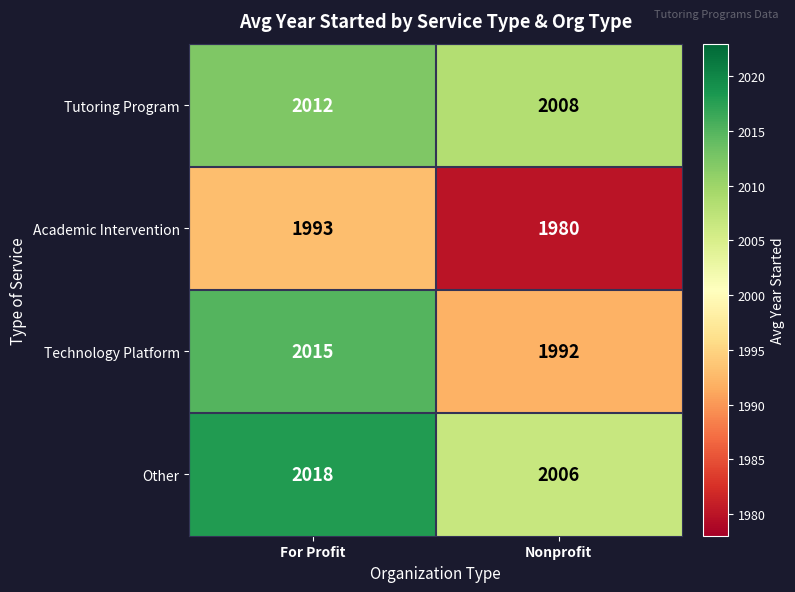

Count the number of data series in this chart.

4